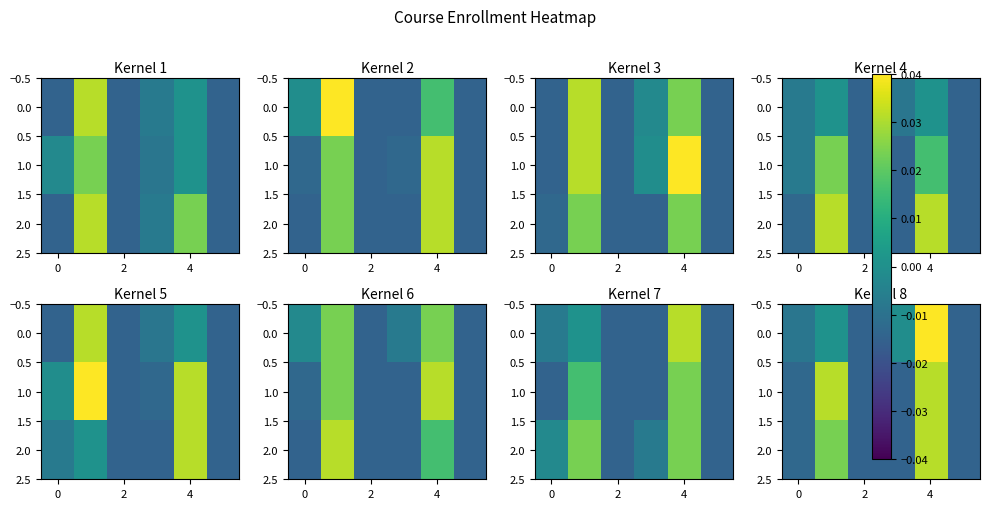

The 2.0 series shows -0.0 at 0. True or false?

False